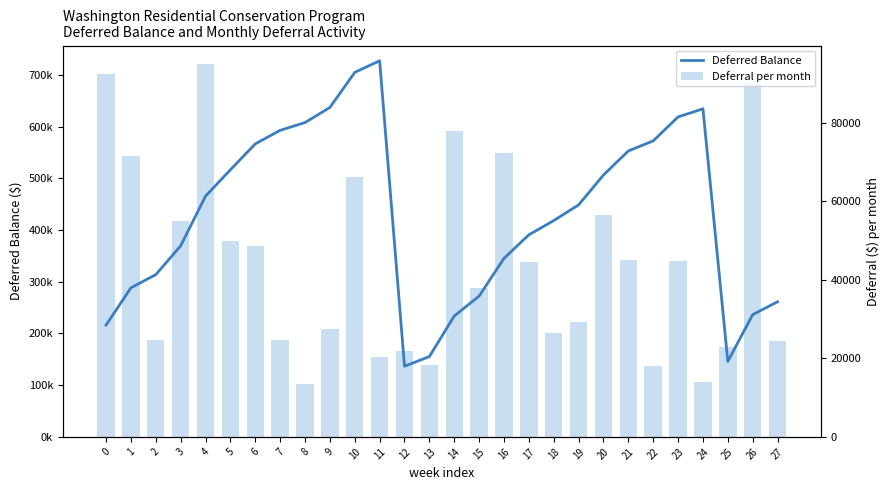

Reading left to right, what are all the values shown in this chart?

Deferred Balance: 0=216225.8	1=288280.5	2=313707.4	3=369506.2	4=465478.1	5=516578.1	6=566543.6	7=592751.0	8=607800.7	9=637018.7	10=704828.0	11=727229.9	12=136572.9	13=155259.6	14=233723.1	15=272247.8	16=345239.7	17=390715.8	18=418245.4	19=448601.9	20=506339.5	21=552914.0	22=572401.4	23=618704.6	24=634432.1	25=145886.2	26=236356.0	27=261269.6
Deferral per month: 0=92494.4	1=71457.9	2=24631.1	3=55016.8	4=94951.9	5=49856.6	6=48539.6	7=24694.0	8=13413.5	9=27540.4	10=66107.7	11=20456.3	12=21830.6	13=18309.7	14=78035.0	15=37942.0	16=72240.4	17=44553.9	18=26451.1	19=29239.2	20=56499.4	21=45176.8	22=18010.5	23=44723.2	24=14074.8	25=22978.2	26=90067.1	27=24303.3